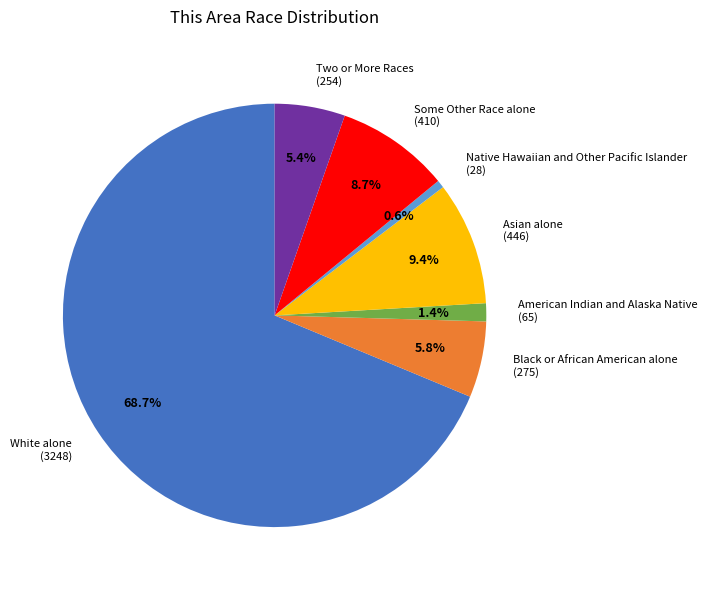

Between Native Hawaiian and Other Pacific Islander (28) and American Indian and Alaska Native (65), which is larger?

American Indian and Alaska Native (65)